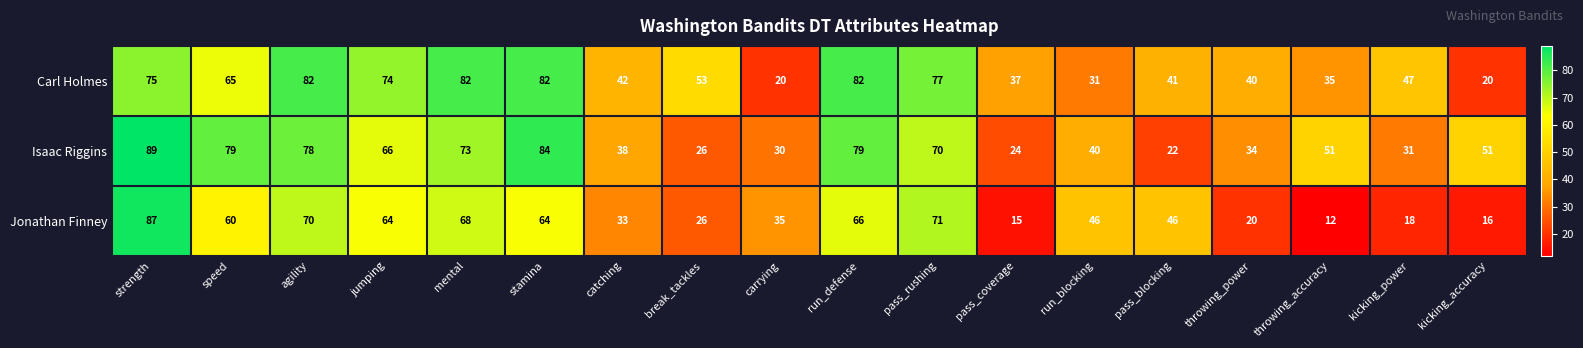

What is the difference between the highest and lowest values at speed?

19